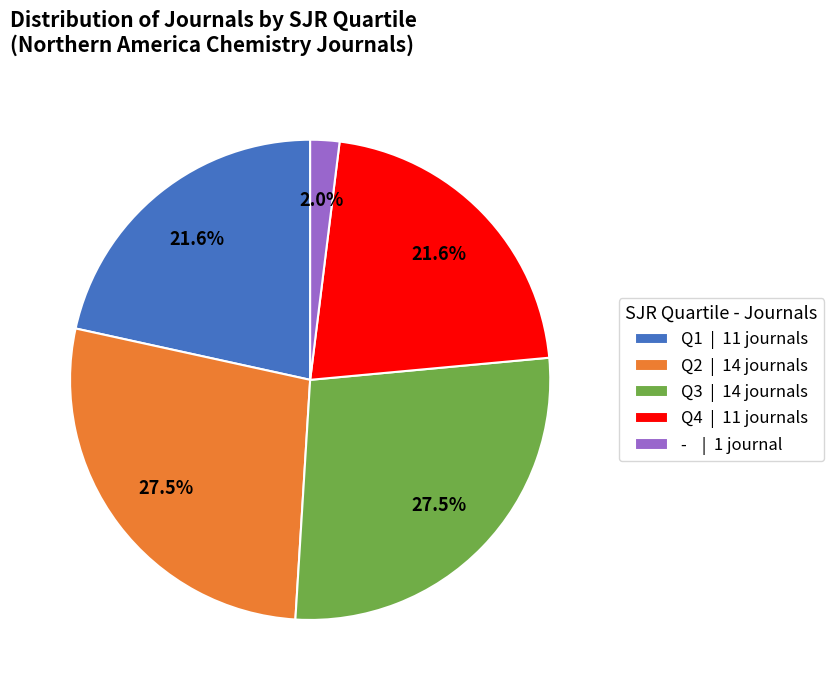

Approximately how many times larger is the value at Q2 | 14 journals compared to Q1 | 11 journals?

1.3